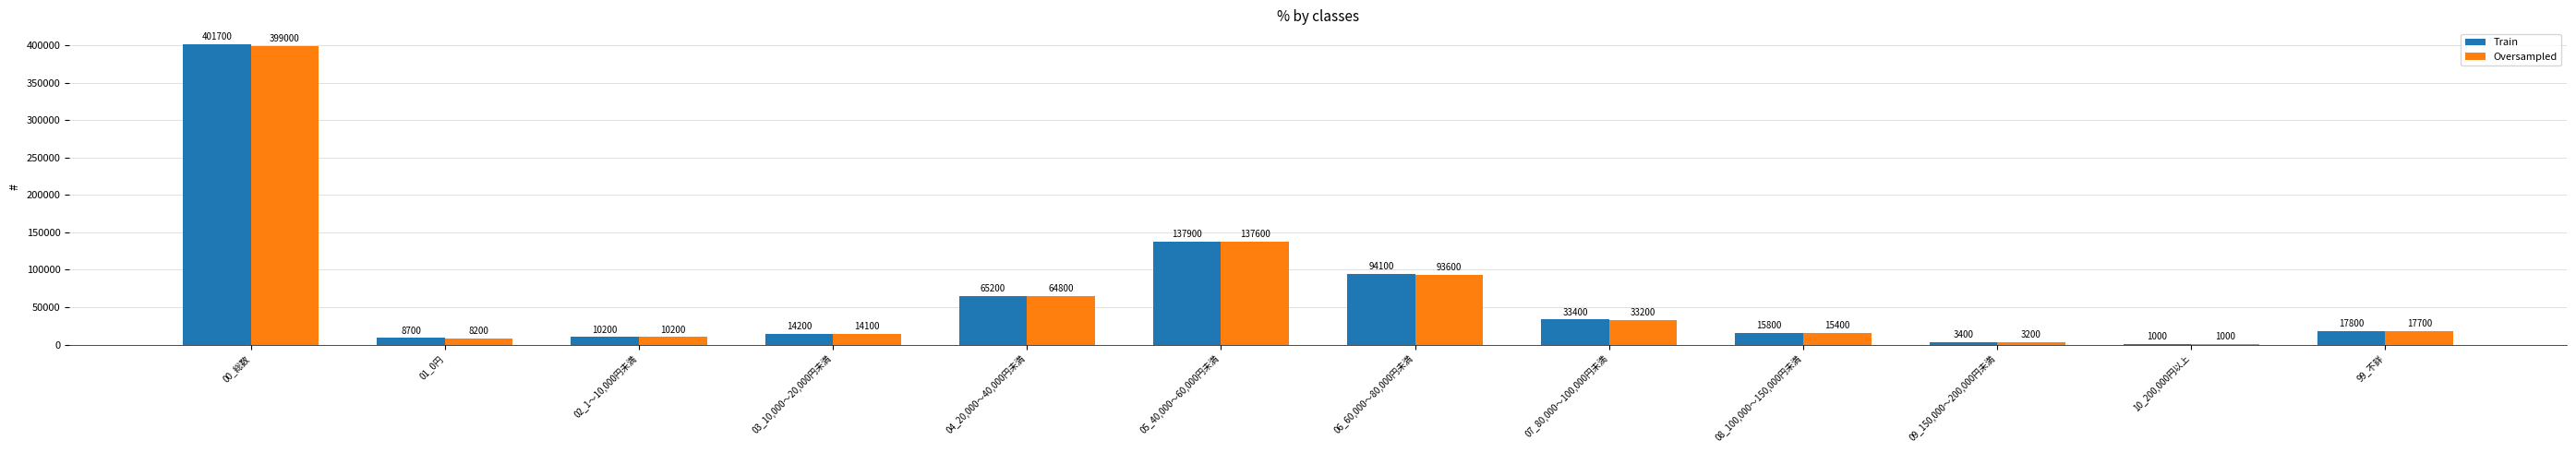

How many categories are shown in the chart?

12